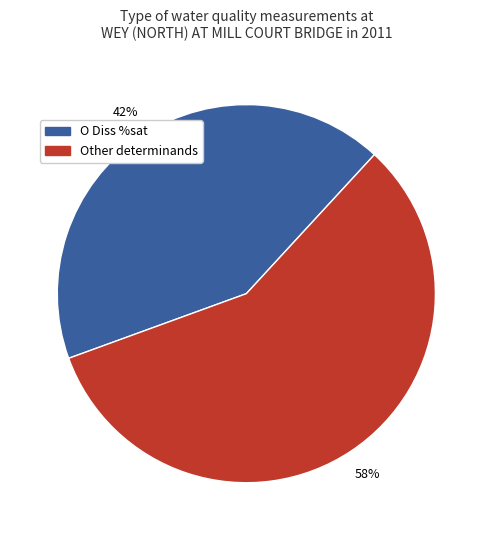

Does any single category account for the majority?

Yes